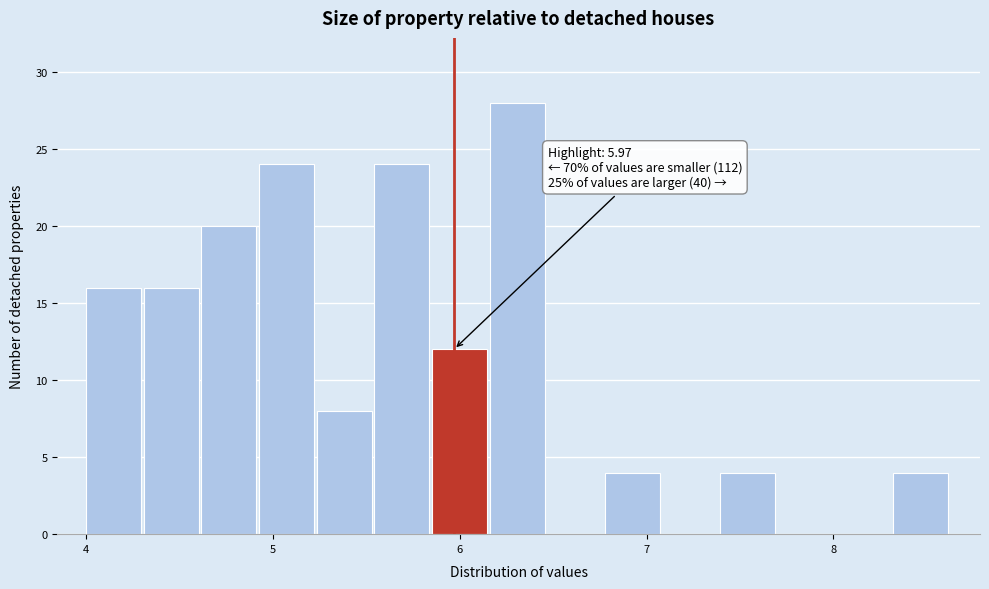

Around what value on the x-axis is the tallest bar? Give the approximate position of its centre, as read against the axis.

6.3